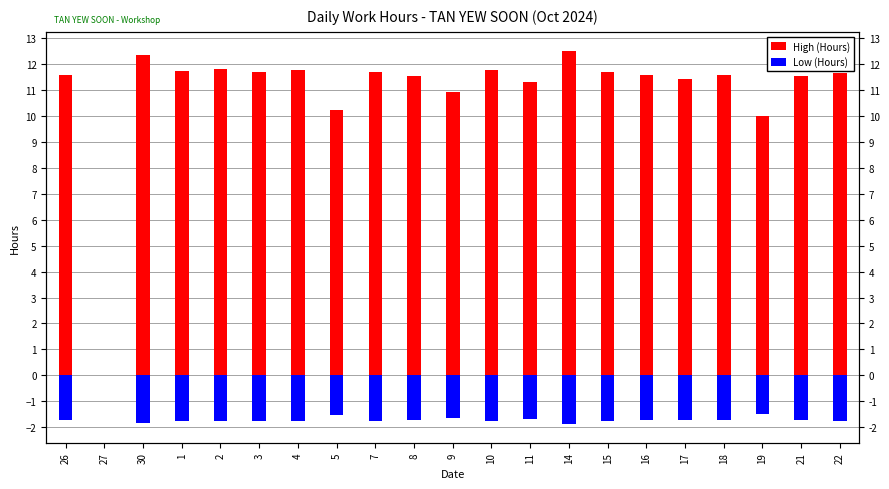

Where does the High (Hours) series first go above 11?

26